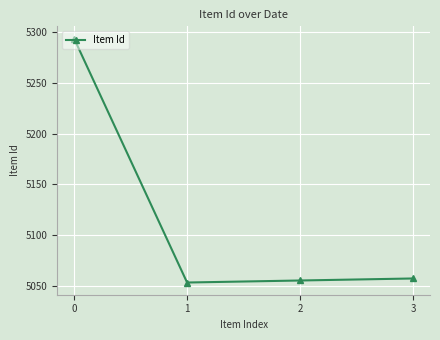

What is the value of the 1st point from the left?

5294